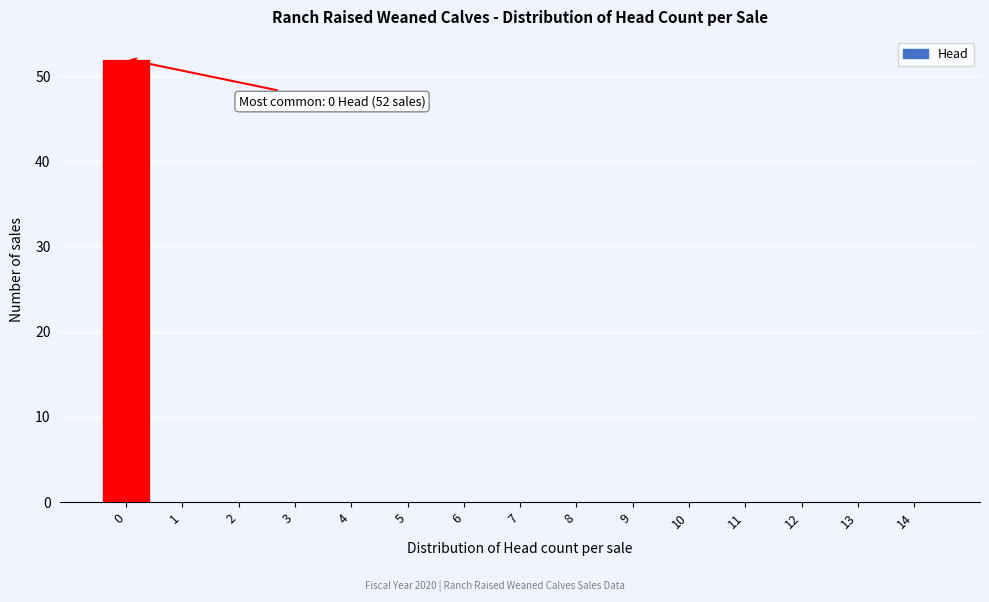

Reading left to right, what are all the values shown in this chart?

0=52	1=0	2=0	3=0	4=0	5=0	6=0	7=0	8=0	9=0	10=0	11=0	12=0	13=0	14=0